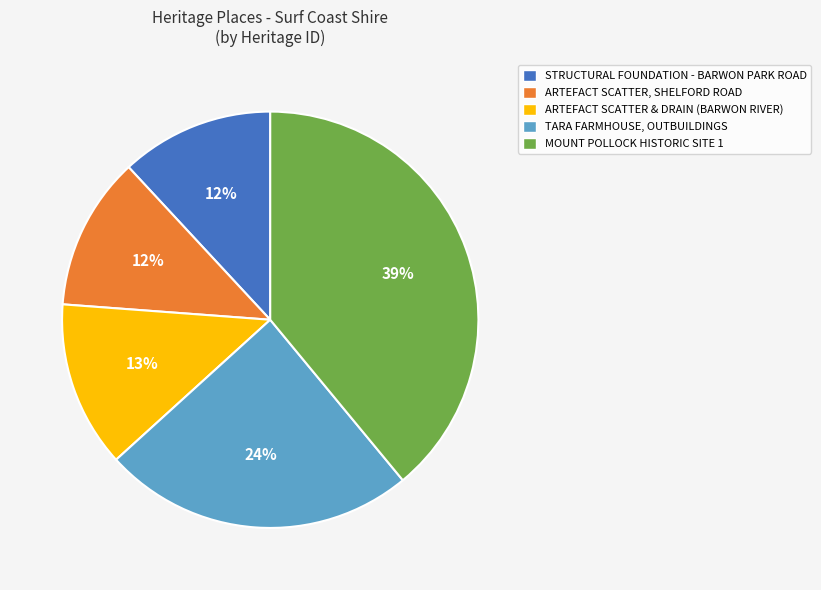

How many slices are in this pie chart?

5